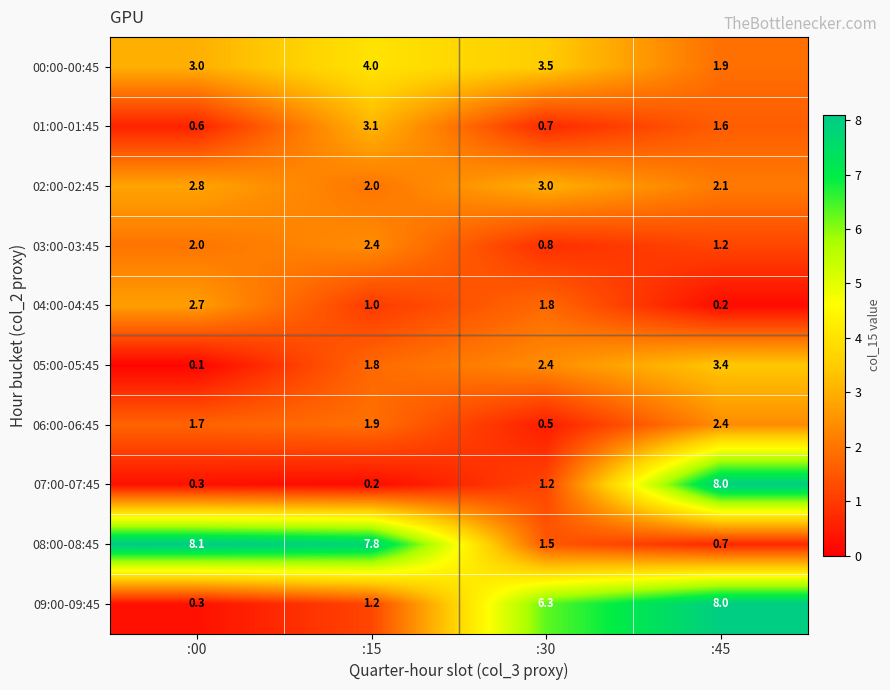

Rank the categories by 02:00-02:45 value from highest to lowest.

:30, :00, :45, :15